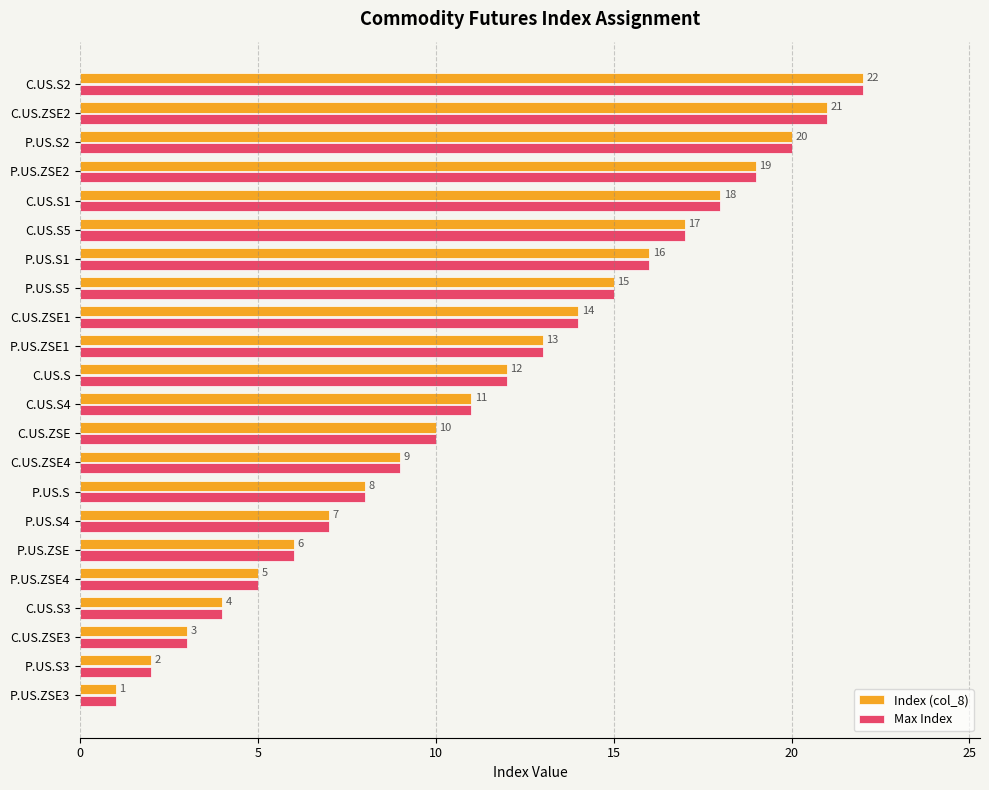

Is it true that Index (col_8) equals 23 at C.US.ZSE1?

False